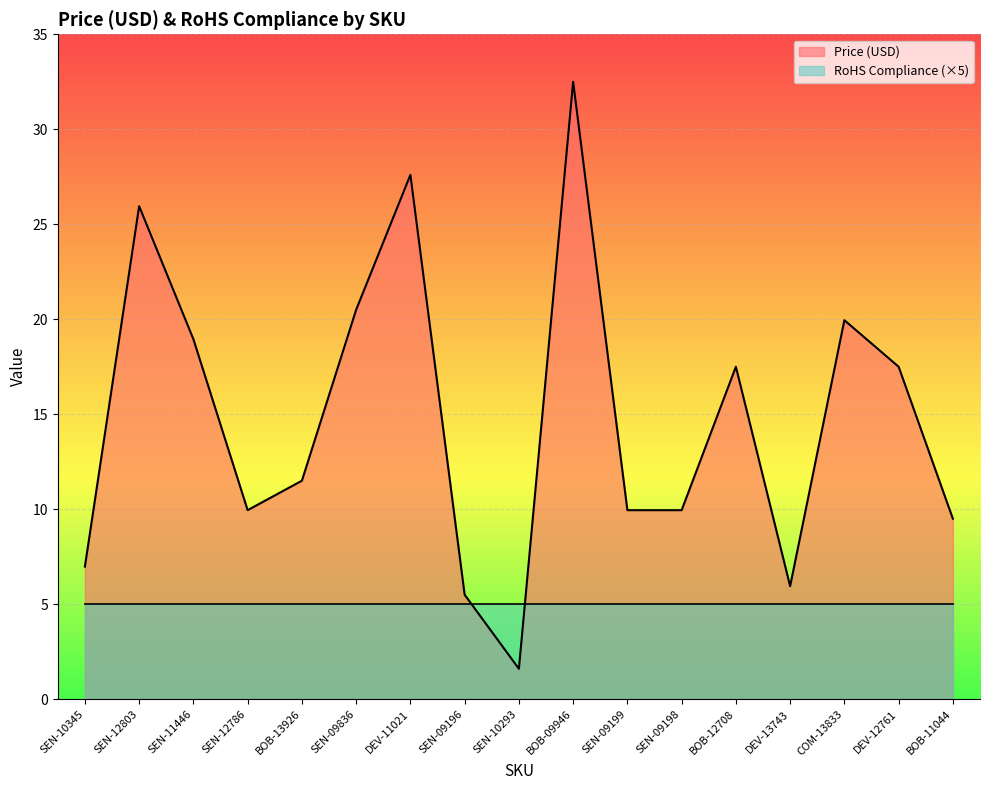

Is it true that the value at SEN-09198 is 15.3?

False